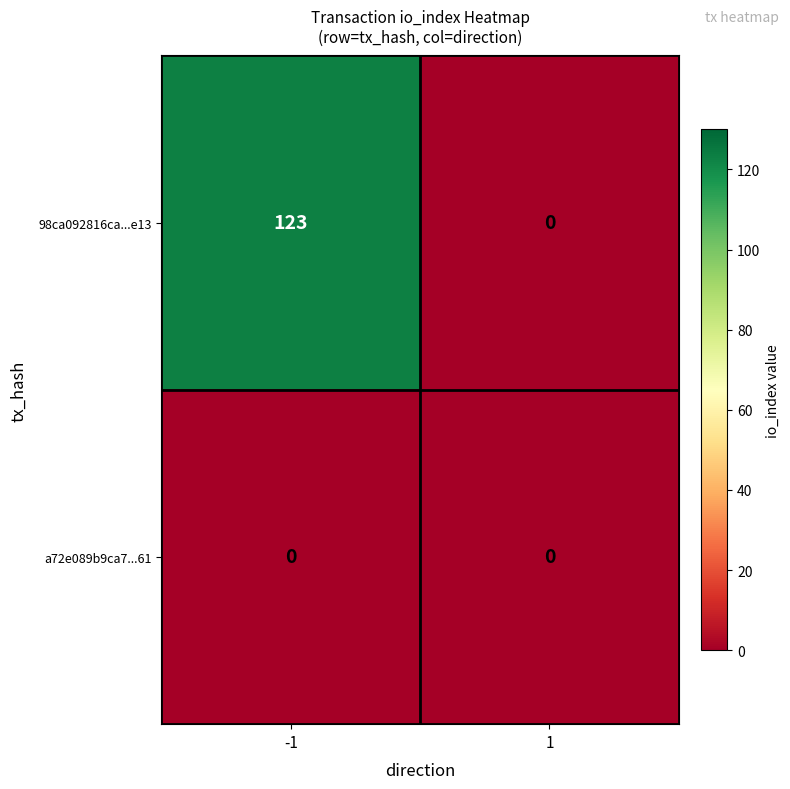

Which series has the largest range (max minus min)?

98ca092816ca...e13